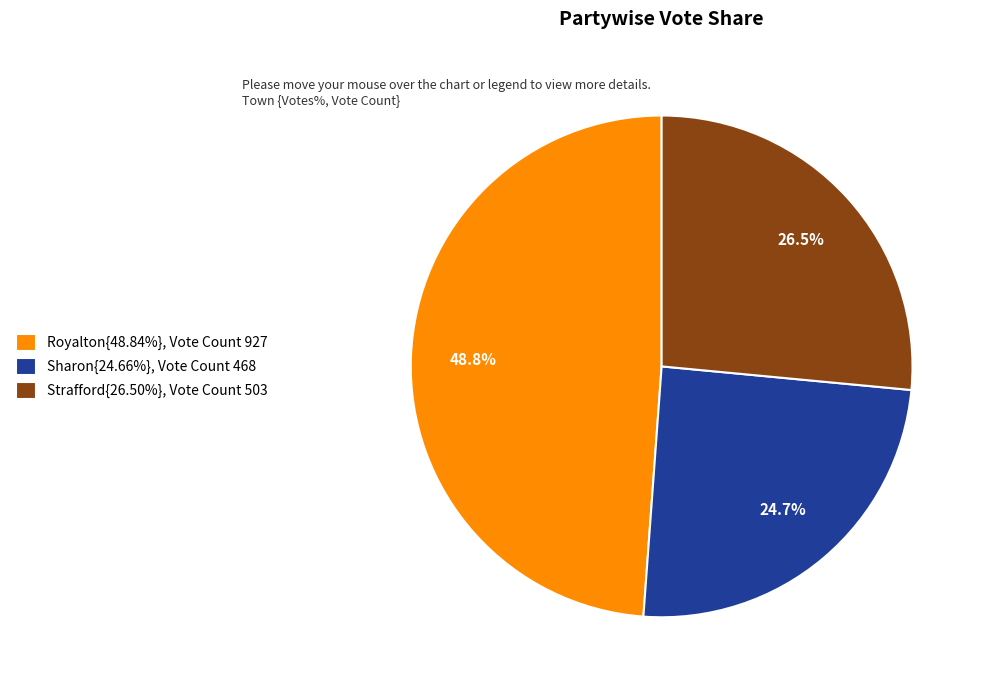

How many slices are in this pie chart?

3